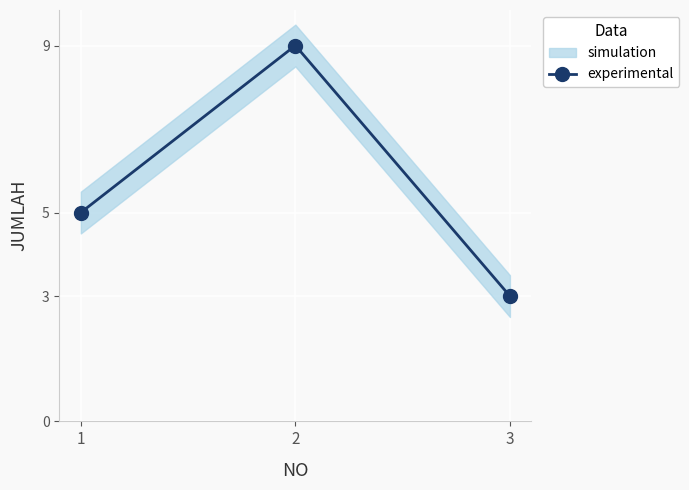

What is the sum of all values?

17